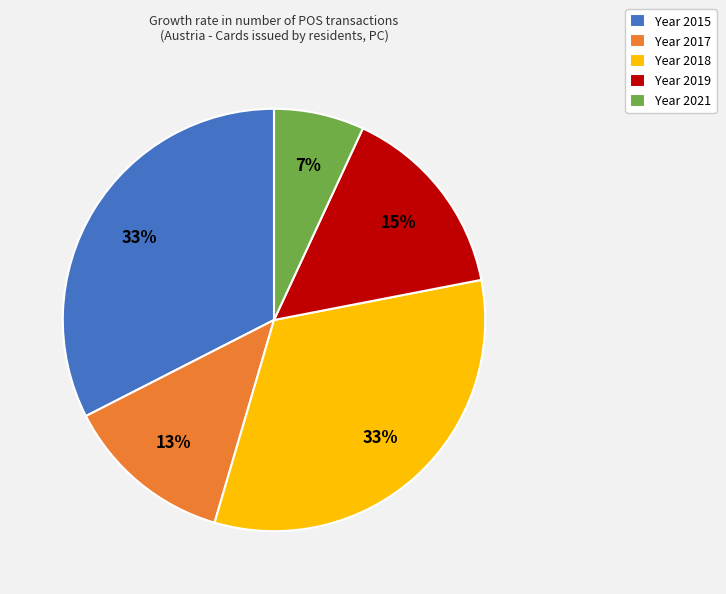

Is the sum of Year 2017 and Year 2019 greater than half?

No